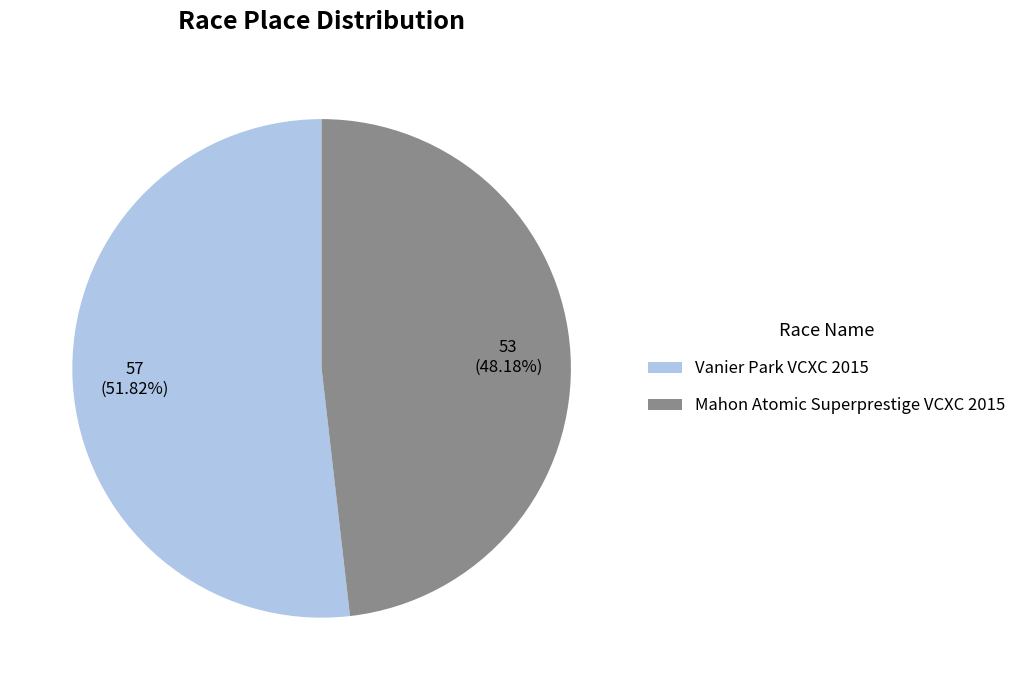

Combined, what portion of the pie is Mahon Atomic Superprestige VCXC 2015 and Vanier Park VCXC 2015?

100.0%